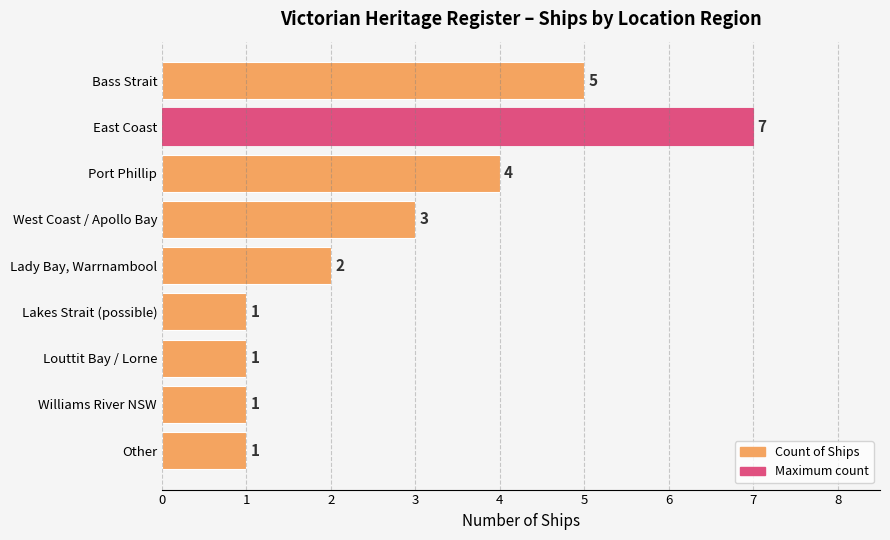

How many values are below 2?

4